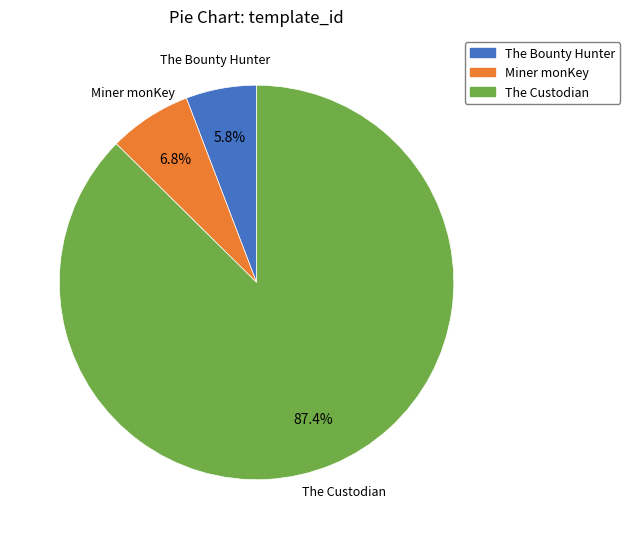

Which category has the biggest portion of the pie?

The Custodian